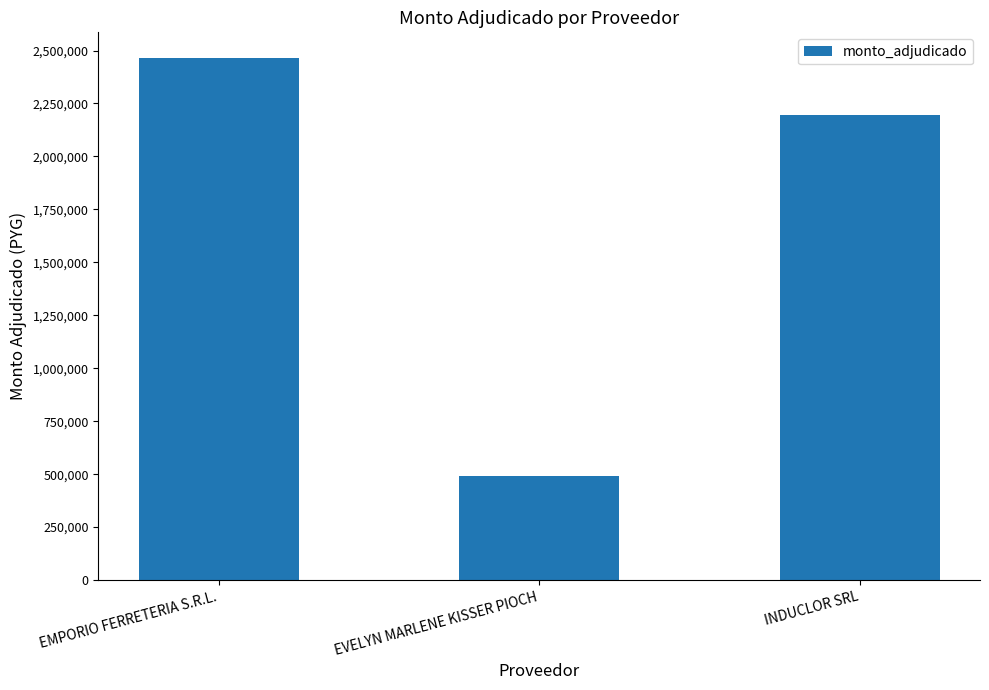

What is the difference between the maximum and minimum values?

1973800